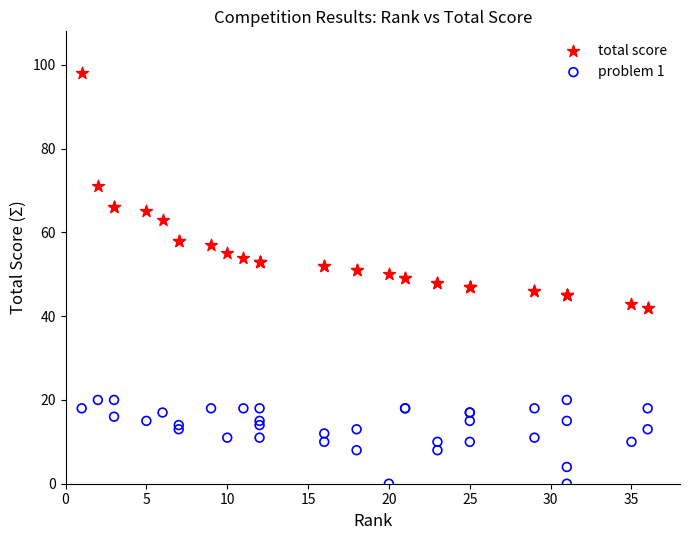

Which series has the largest Y range (max minus min)?

total score